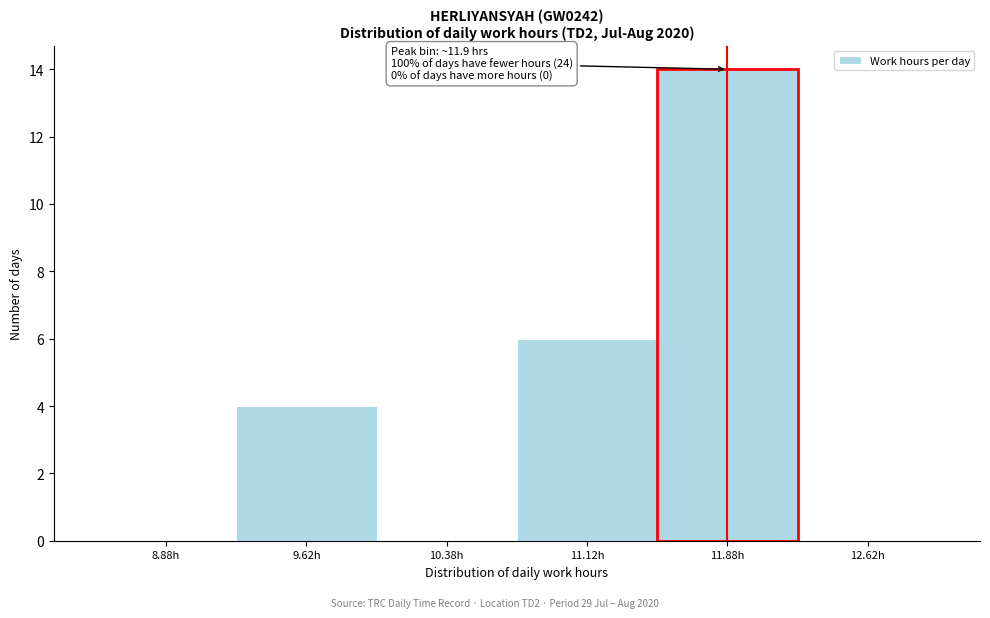

Which range on the x-axis has the tallest bar?

11.50 to 12.25